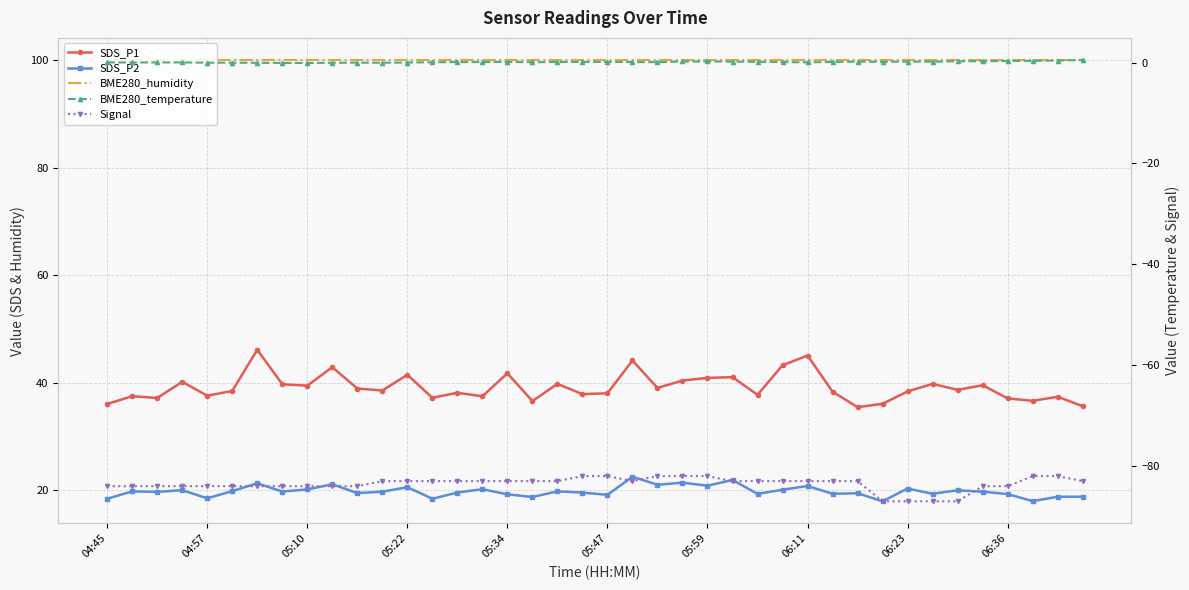

What position from the right is 15?

25